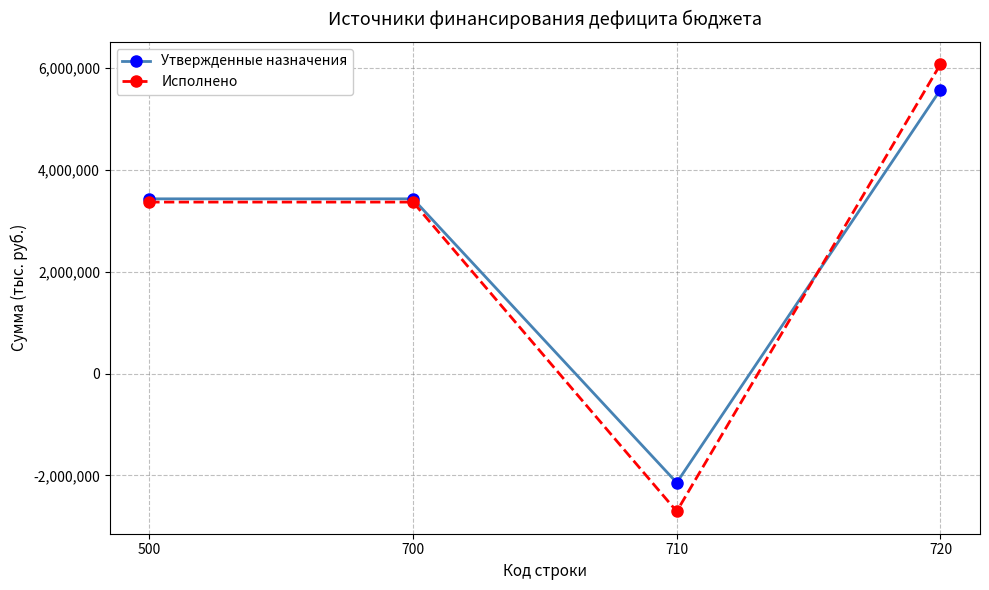

What is the value of the Исполнено point at the 2nd from the left?

3365557.1